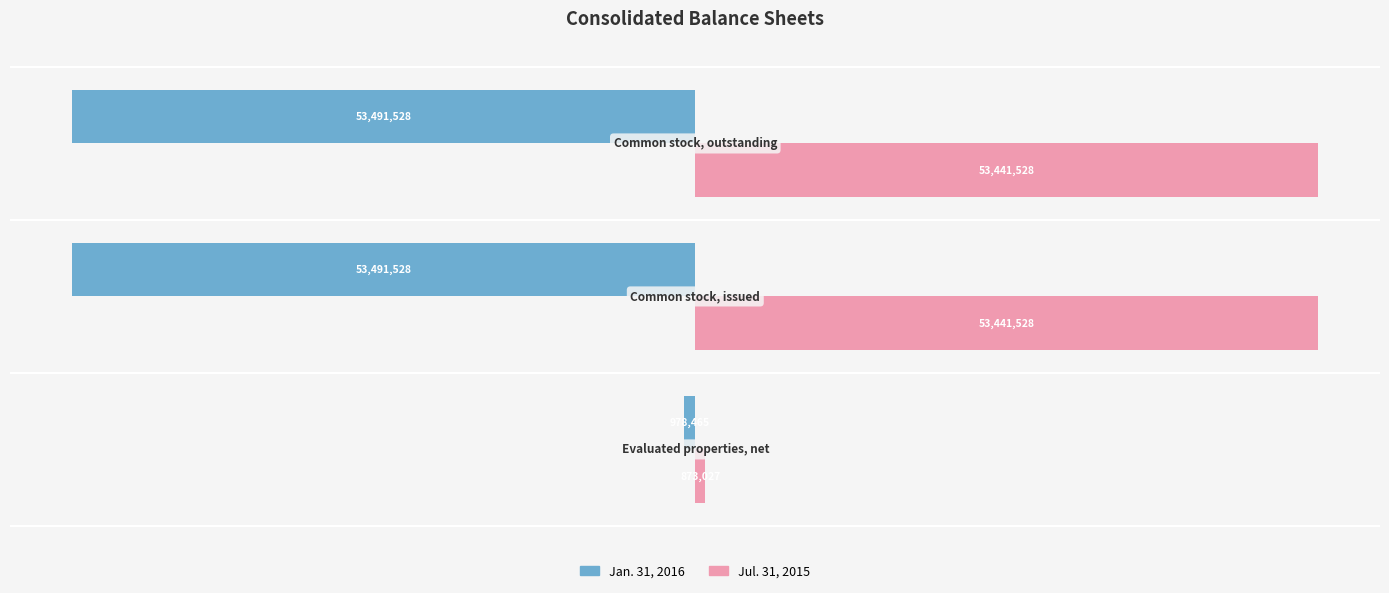

What are all the series names shown in the legend?

Jan. 31, 2016, Jul. 31, 2015